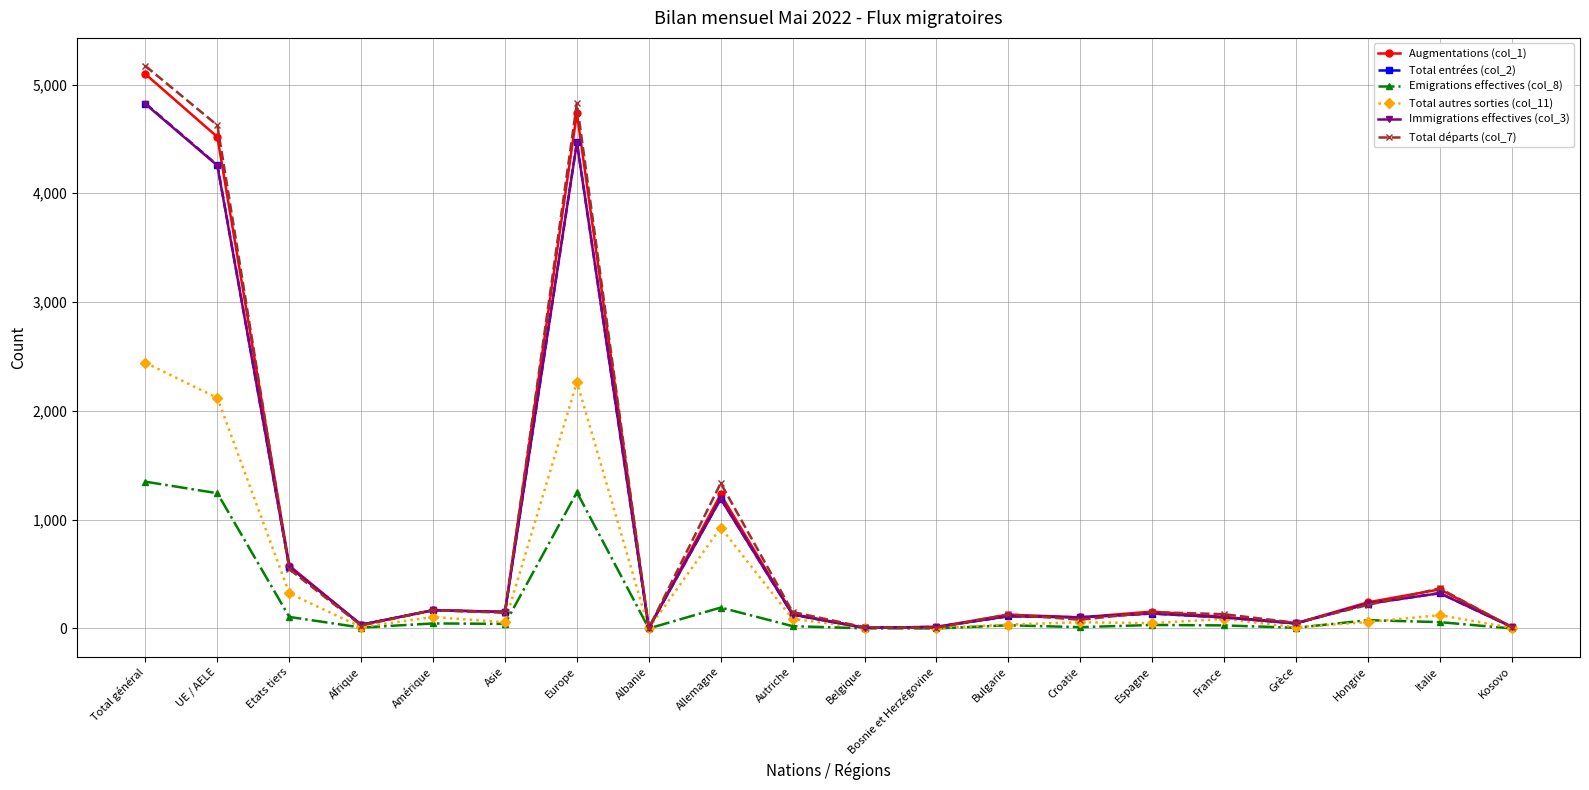

Is this an area chart (filled region under the line)?

No